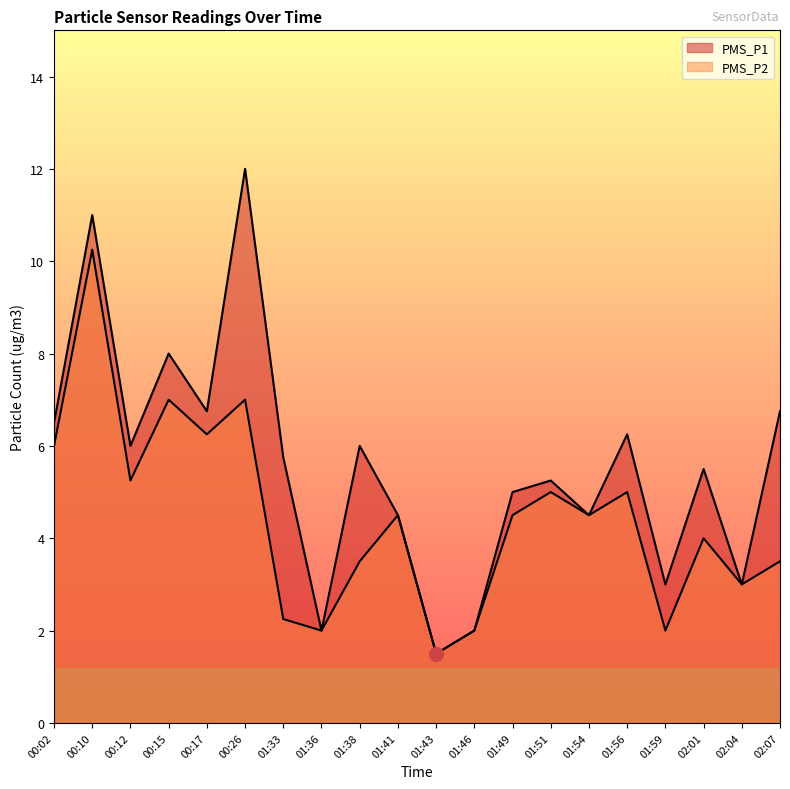

At how many categories does at least one series exceed 9?

2